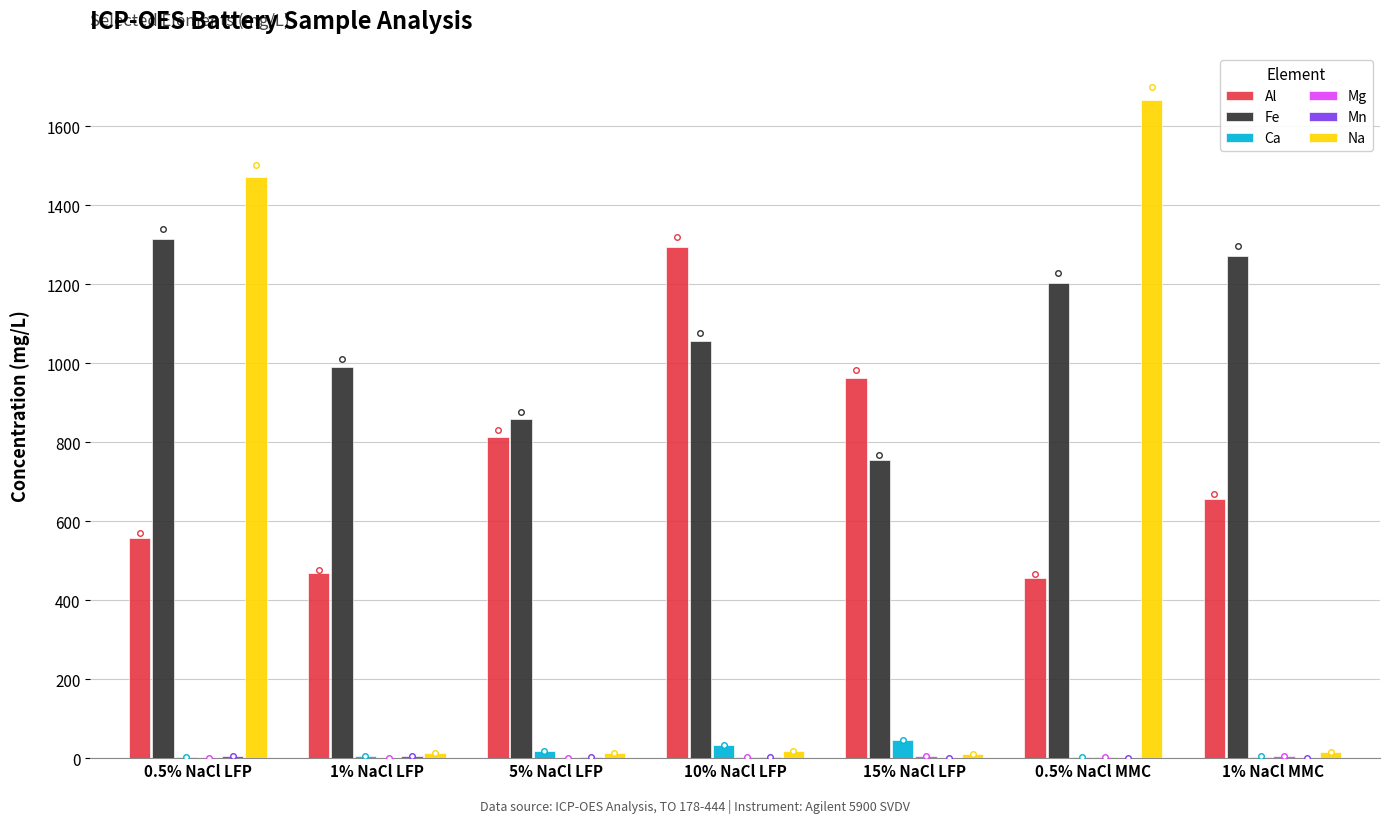

Which series changed the most between 5% NaCl LFP and 1% NaCl MMC?

Fe